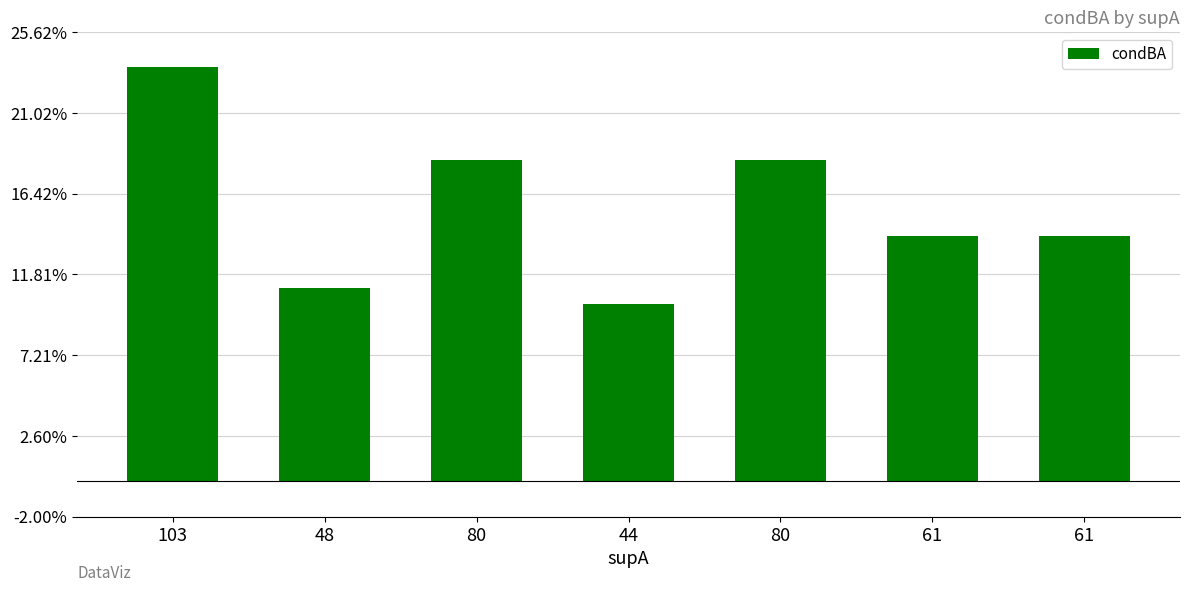

Rank the categories by value from highest to lowest.

103, 80, 80, 61, 61, 48, 44